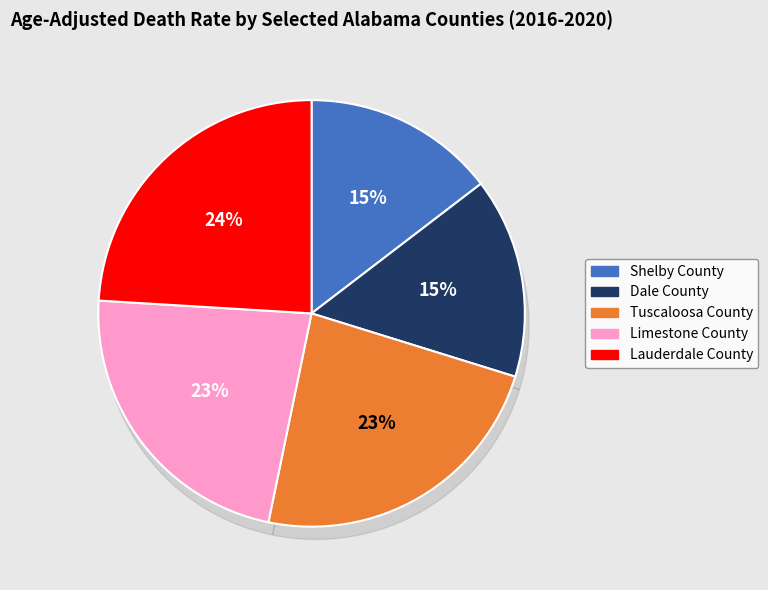

Does any single category account for the majority?

No